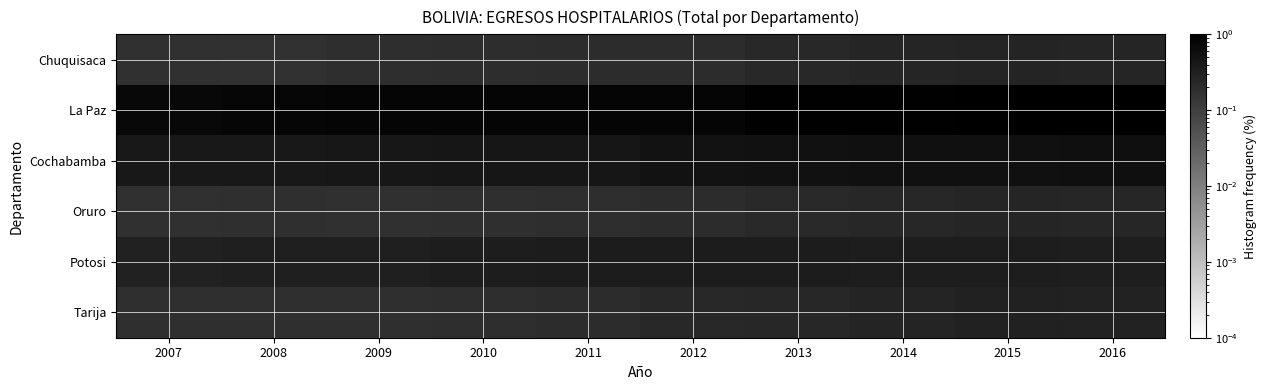

Reading left to right, what are all the values shown in this chart?

Chuquisaca: 2007=0.2	2008=0.2	2009=0.2	2010=0.2	2011=0.2	2012=0.2	2013=0.2	2014=0.3	2015=0.3	2016=0.3
La Paz: 2007=0.7	2008=0.8	2009=0.8	2010=0.8	2011=0.8	2012=0.8	2013=0.9	2014=0.9	2015=1.0	2016=1.0
Cochabamba: 2007=0.4	2008=0.4	2009=0.4	2010=0.4	2011=0.4	2012=0.5	2013=0.5	2014=0.5	2015=0.6	2016=0.6
Oruro: 2007=0.2	2008=0.2	2009=0.2	2010=0.2	2011=0.2	2012=0.2	2013=0.2	2014=0.2	2015=0.3	2016=0.3
Potosi: 2007=0.3	2008=0.3	2009=0.3	2010=0.3	2011=0.4	2012=0.4	2013=0.4	2014=0.4	2015=0.3	2016=0.3
Tarija: 2007=0.2	2008=0.2	2009=0.2	2010=0.2	2011=0.2	2012=0.2	2013=0.2	2014=0.3	2015=0.3	2016=0.3